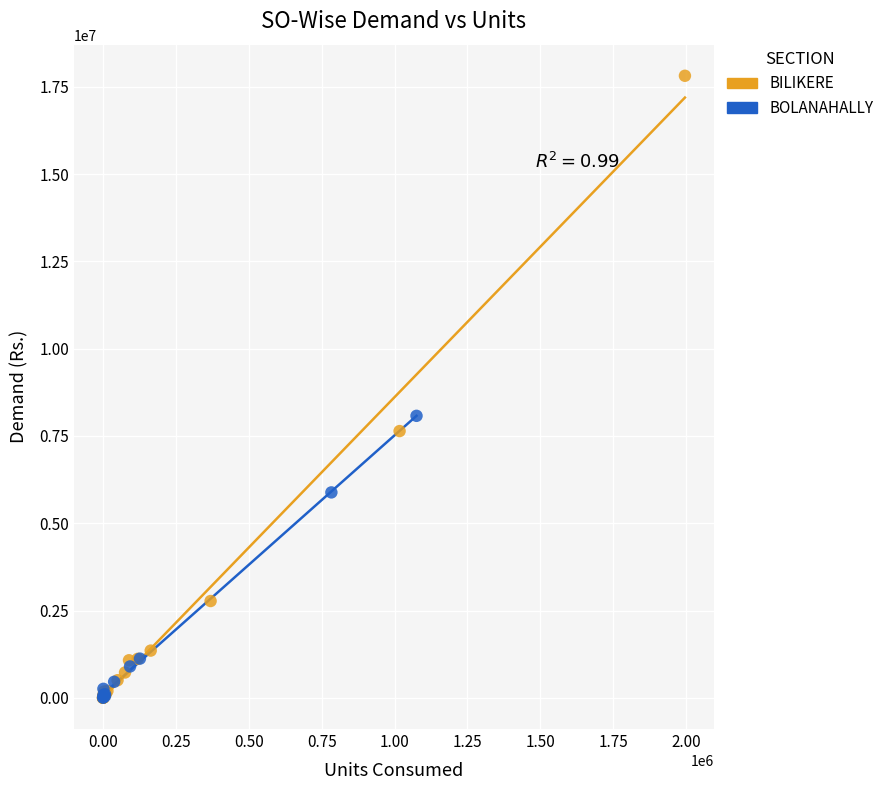

Which series contains the highest Y value?

BILIKERE